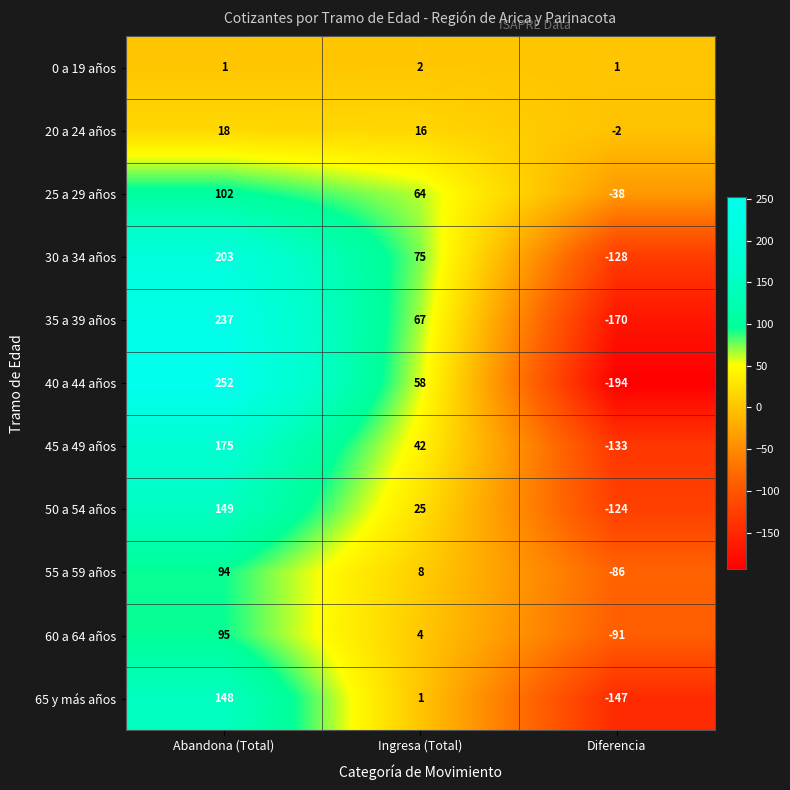

List the series in order of their peak value, highest first.

40 a 44 años, 35 a 39 años, 30 a 34 años, 45 a 49 años, 50 a 54 años, 65 y más años, 25 a 29 años, 60 a 64 años, 55 a 59 años, 20 a 24 años, 0 a 19 años